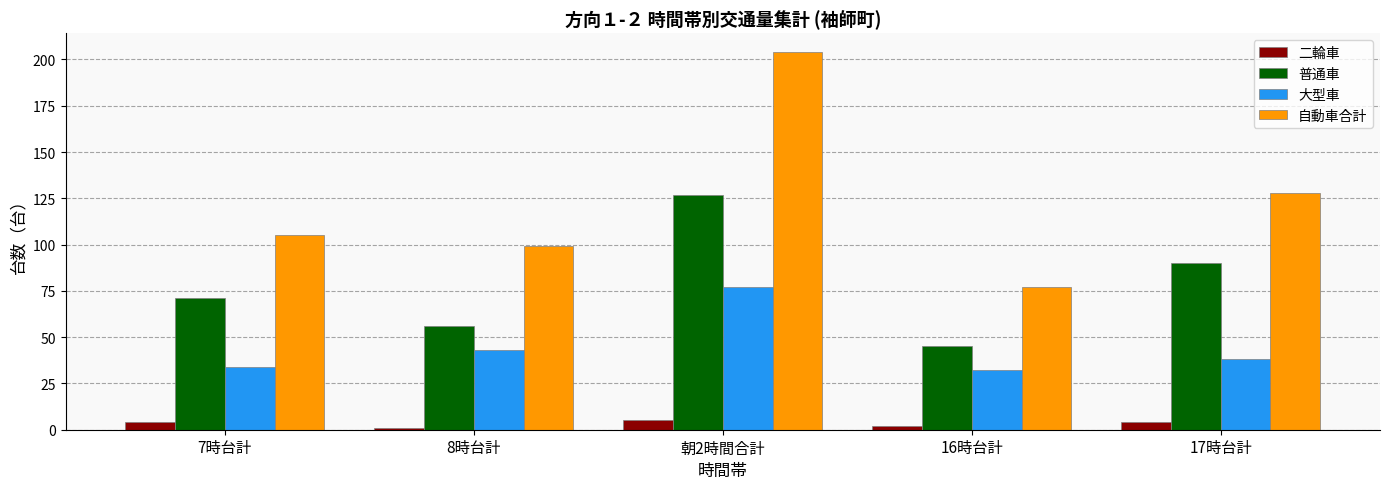

The 二輪車 series shows 4 at 17時台計. True or false?

True